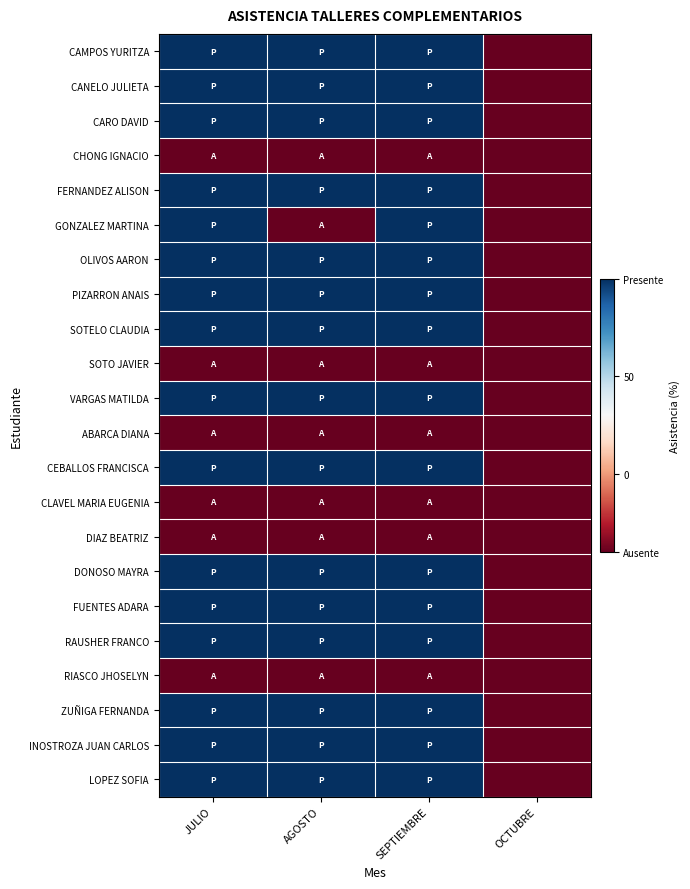

Rank the series by their maximum value, from lowest to highest.

CHONG IGNACIO, SOTO JAVIER, ABARCA DIANA, CLAVEL MARIA EUGENIA, DIAZ BEATRIZ, RIASCO JHOSELYN, CAMPOS YURITZA, CANELO JULIETA, CARO DAVID, FERNANDEZ ALISON, GONZALEZ MARTINA, OLIVOS AARON, PIZARRON ANAIS, SOTELO CLAUDIA, VARGAS MATILDA, CEBALLOS FRANCISCA, DONOSO MAYRA, FUENTES ADARA, RAUSHER FRANCO, ZUÑIGA FERNANDA, INOSTROZA JUAN CARLOS, LOPEZ SOFIA